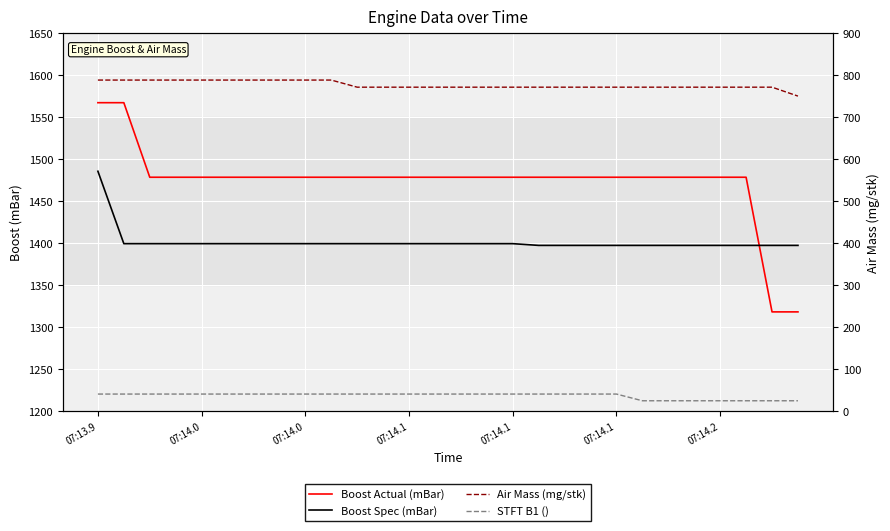

The value of Air Mass (mg/stk) at 23 is 771.8. True or false?

True